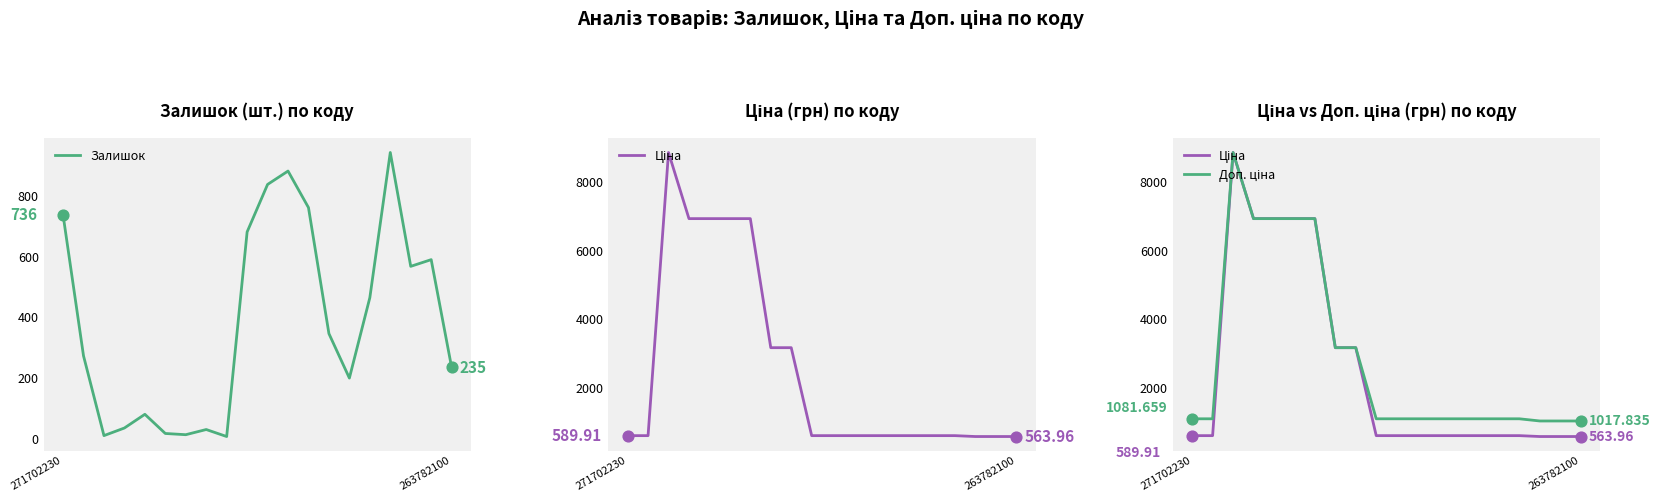

Which series has the largest total across all categories?

Доп. ціна